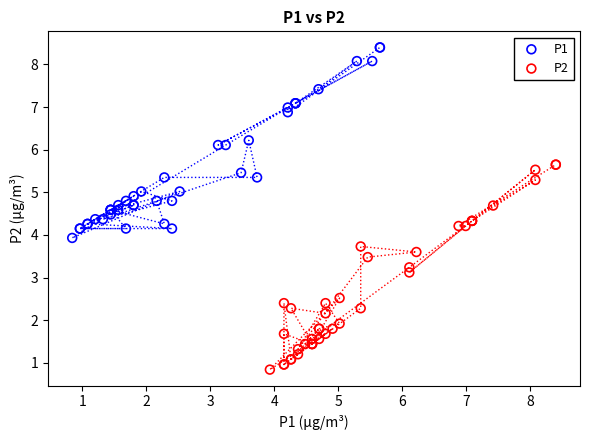

Which series contains the highest Y value?

P1